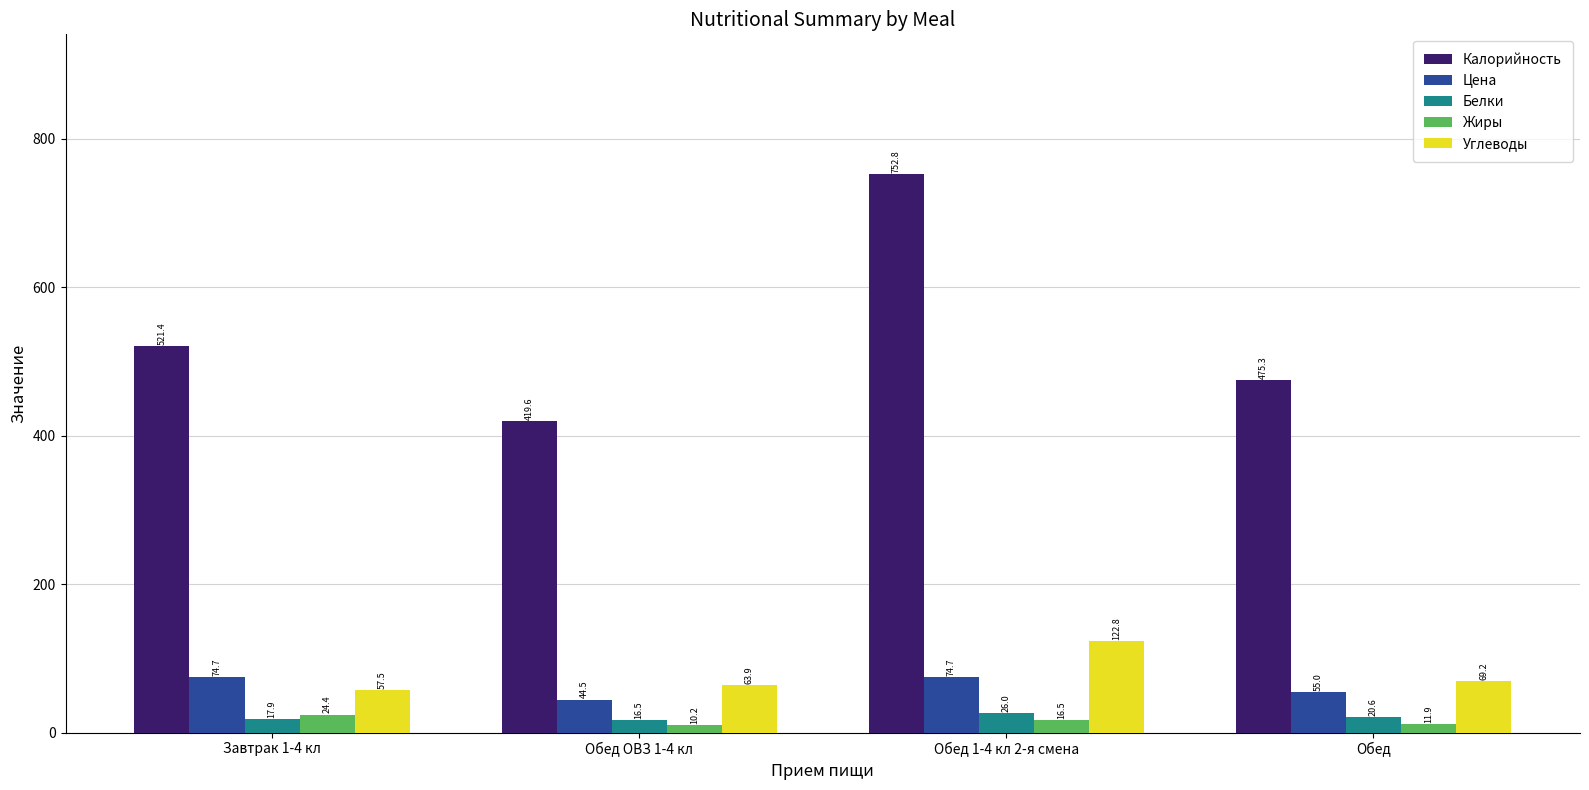

Which series has the largest total across all categories?

Калорийность